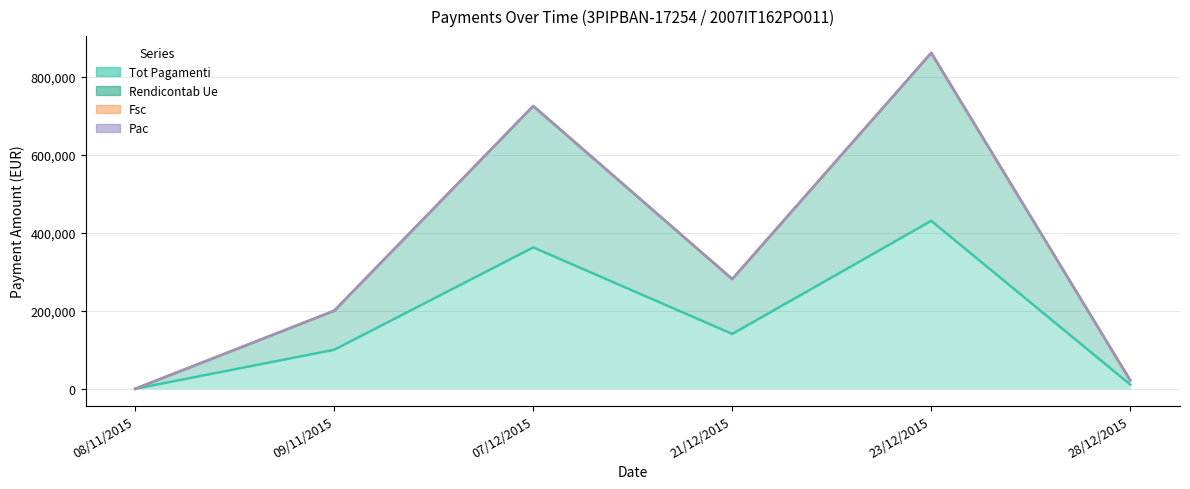

How many interior local valleys does the OC_TOT_PAGAMENTI_RENDICONTAB_UE series have?

1